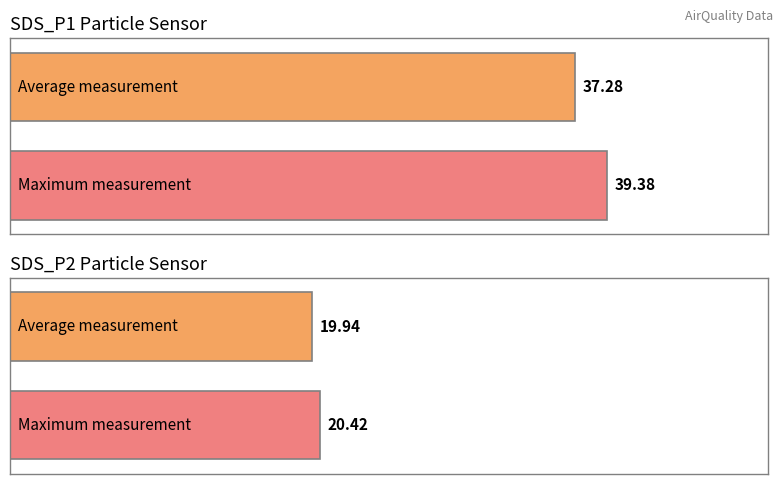

How many values in the SDS_P2 series exceed 20?

1